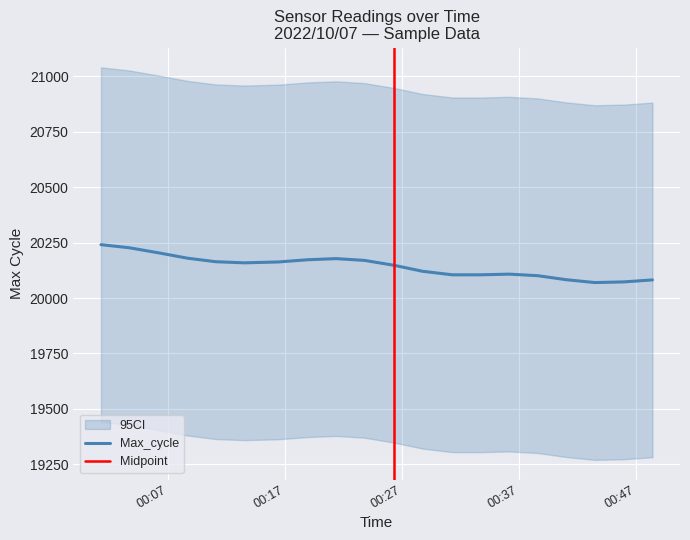

What is the lowest value of the Max_cycle series?

20070